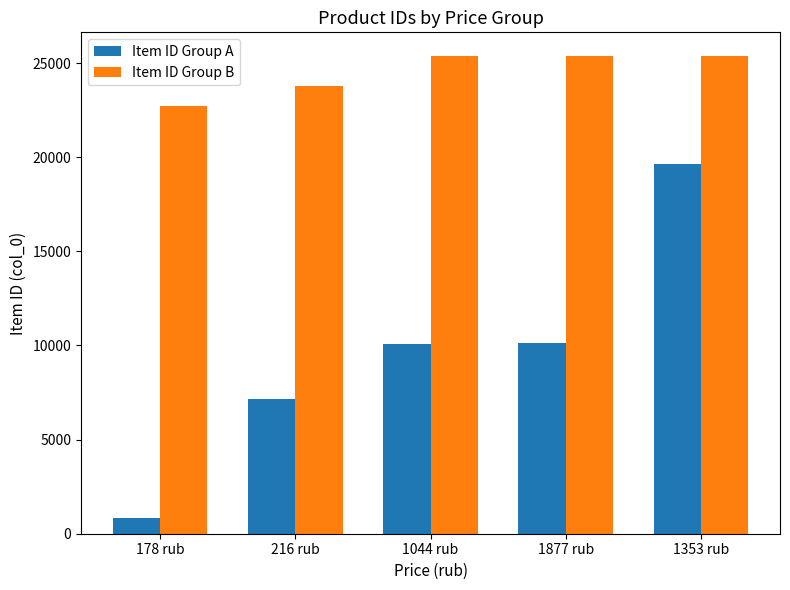

Is the value of Item ID Group B at 1044 rub greater than the value of Item ID Group A at 178 rub?

Yes